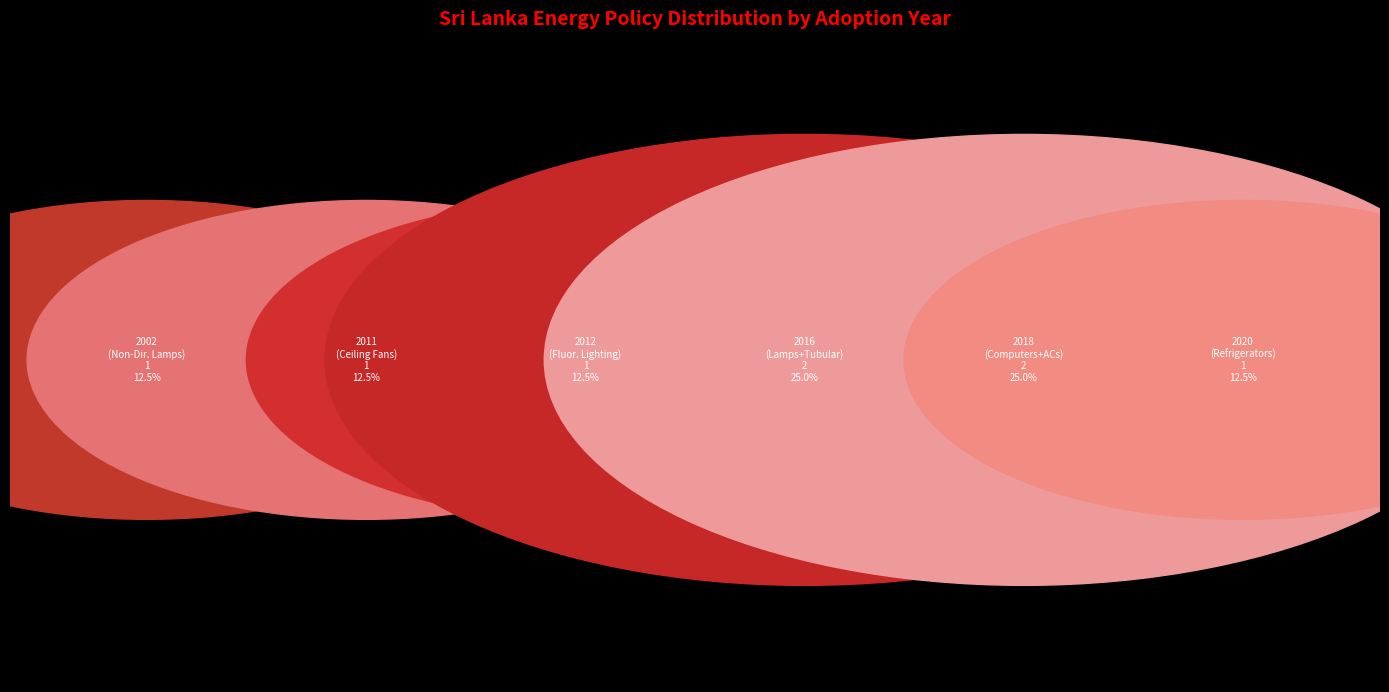

Between Room ACs and Non-Directional lamps (2002), which is larger?

Room ACs